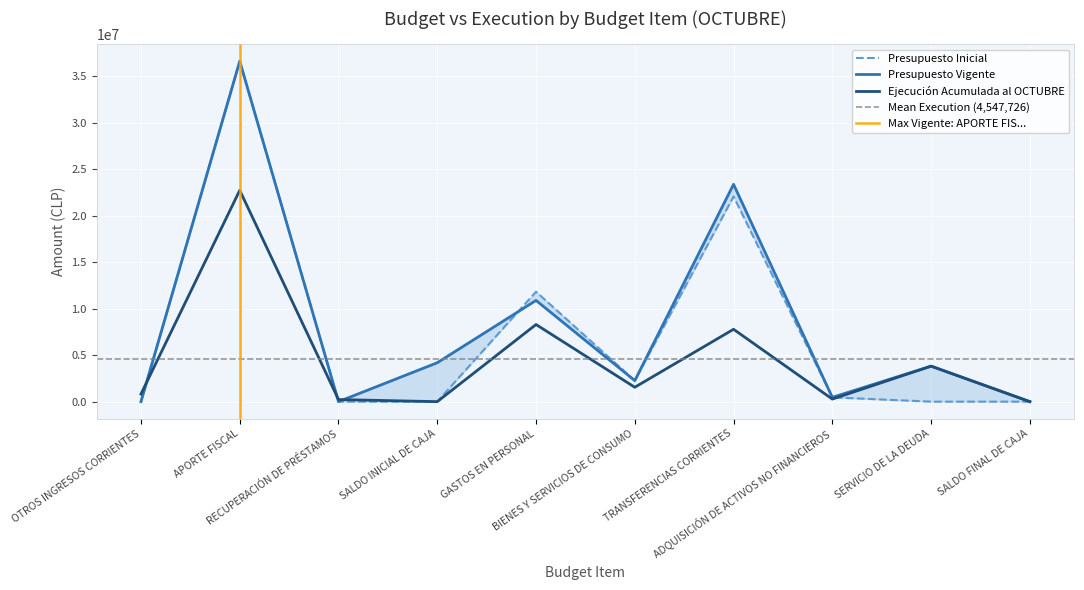

The value of Ejecución Acumulada al OCTUBRE at TRANSFERENCIAS CORRIENTES is 7780463. True or false?

True